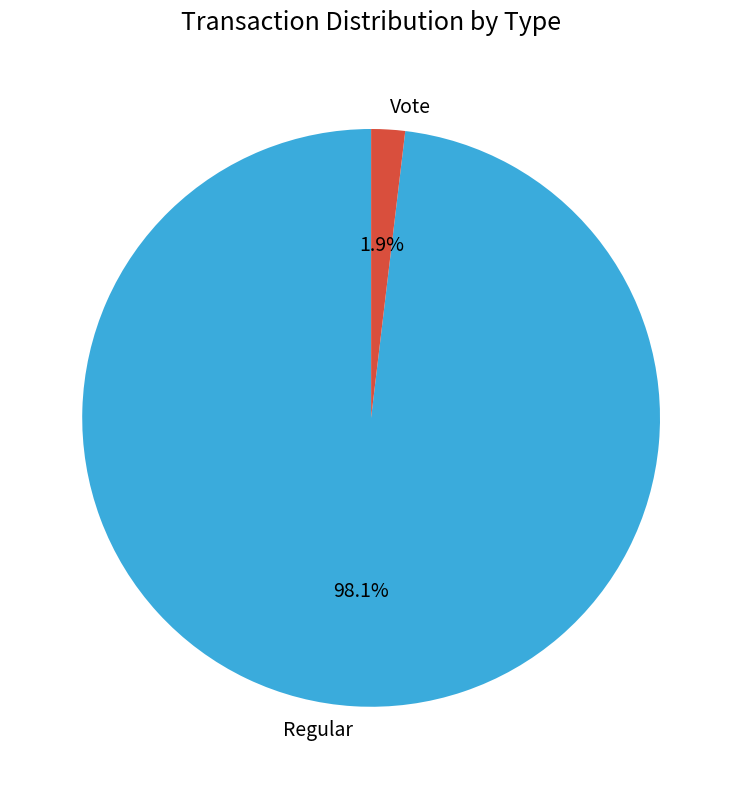

Combined, what portion of the pie is Vote and Regular?

100.0%